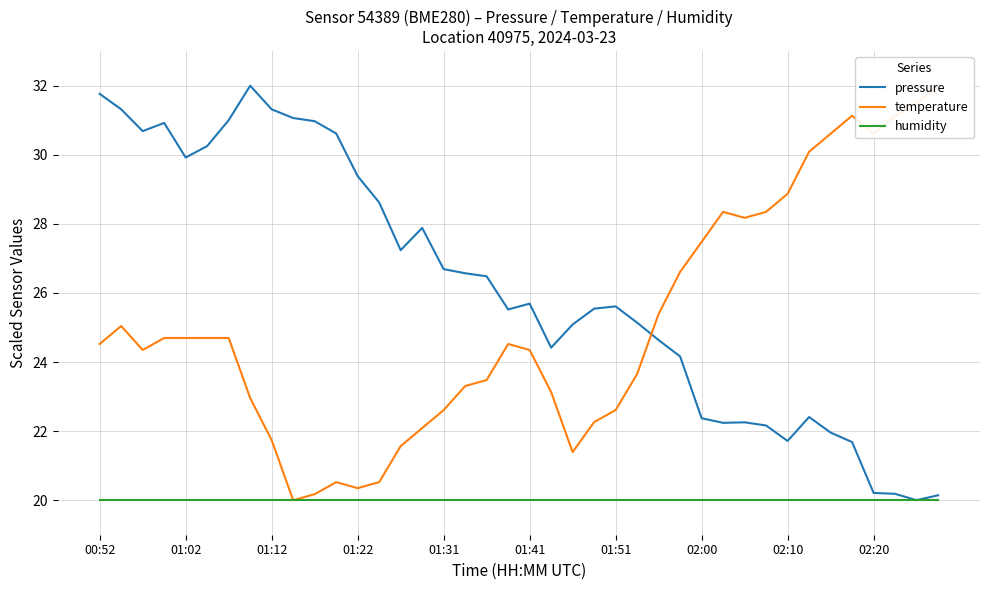

The value of humidity at 02:10 is 4.9. True or false?

False